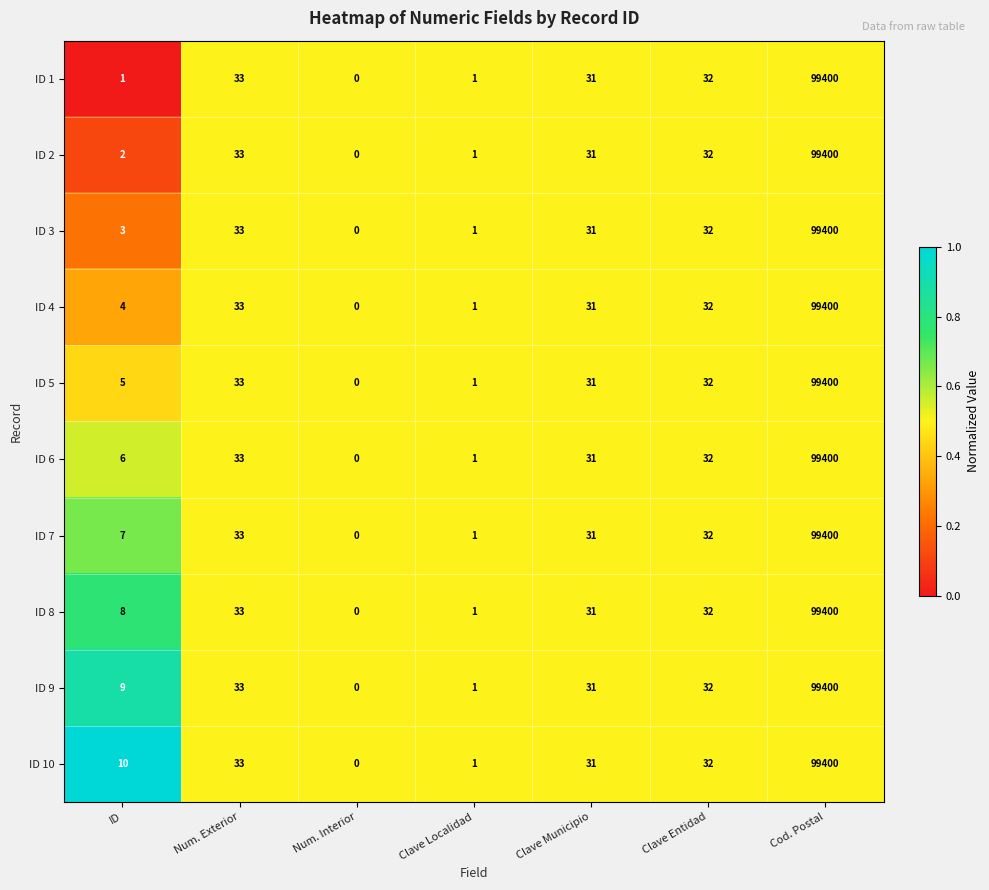

At which label does ID 7 reach its peak?

Cod. Postal